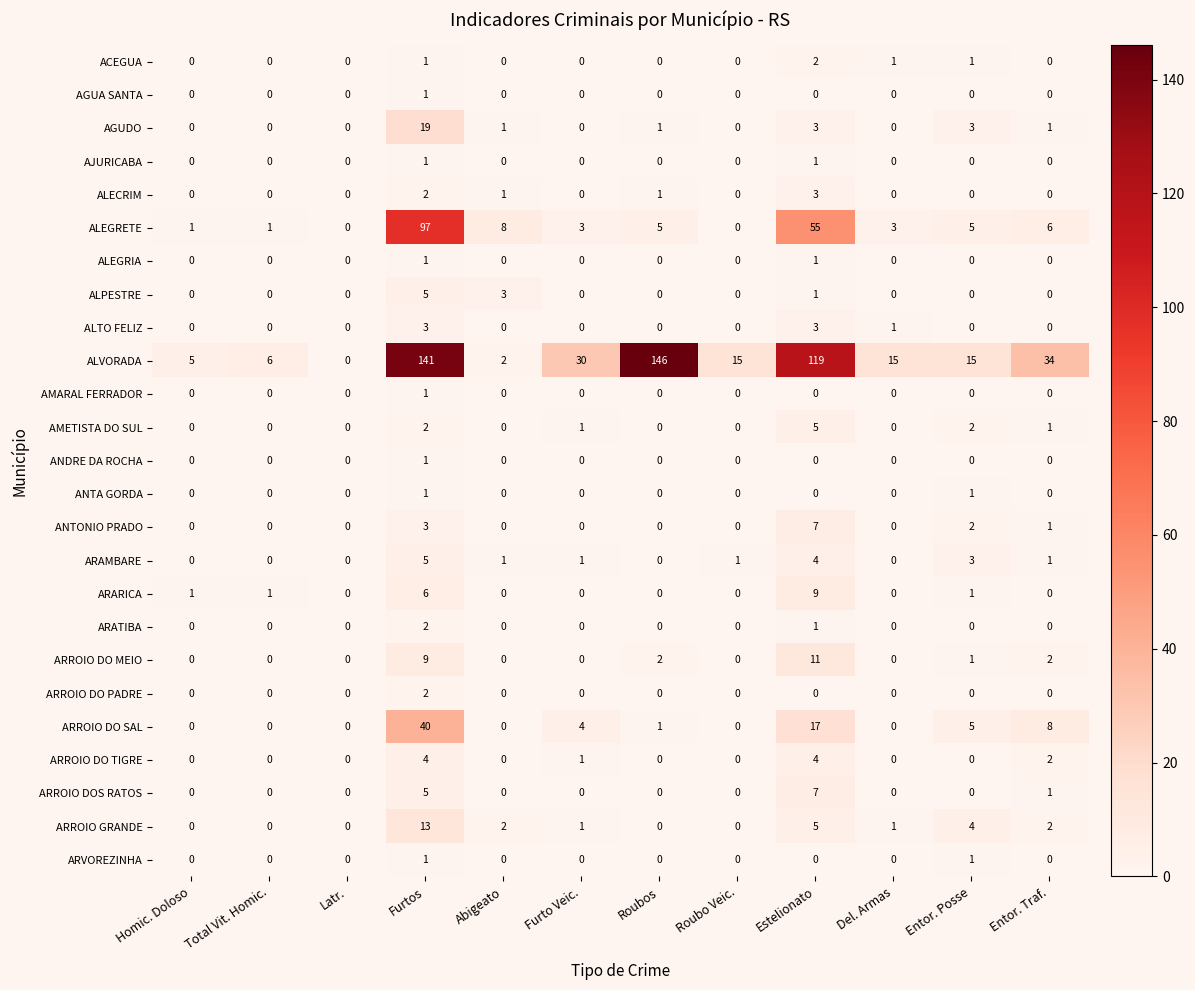

Which category has the highest value in the AMARAL FERRADOR series?

Furtos